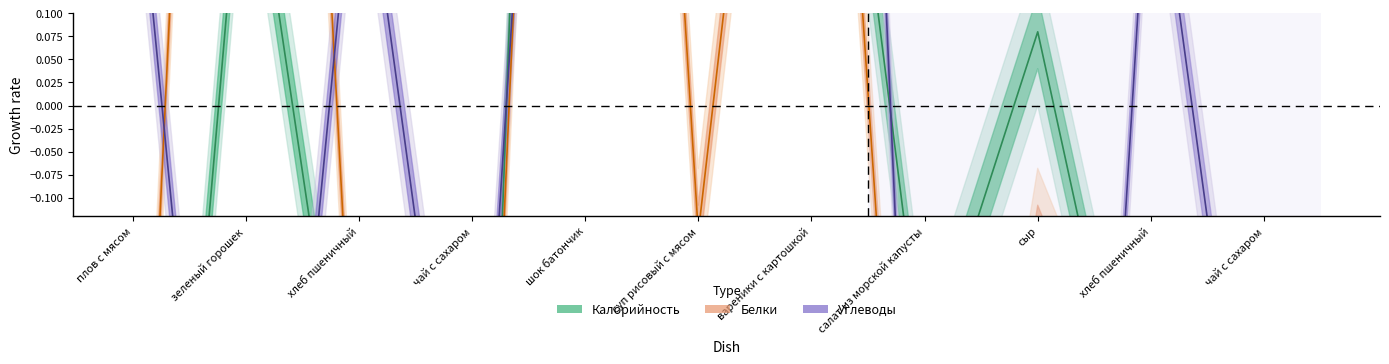

How many times do Белки and Углеводы cross each other?

6